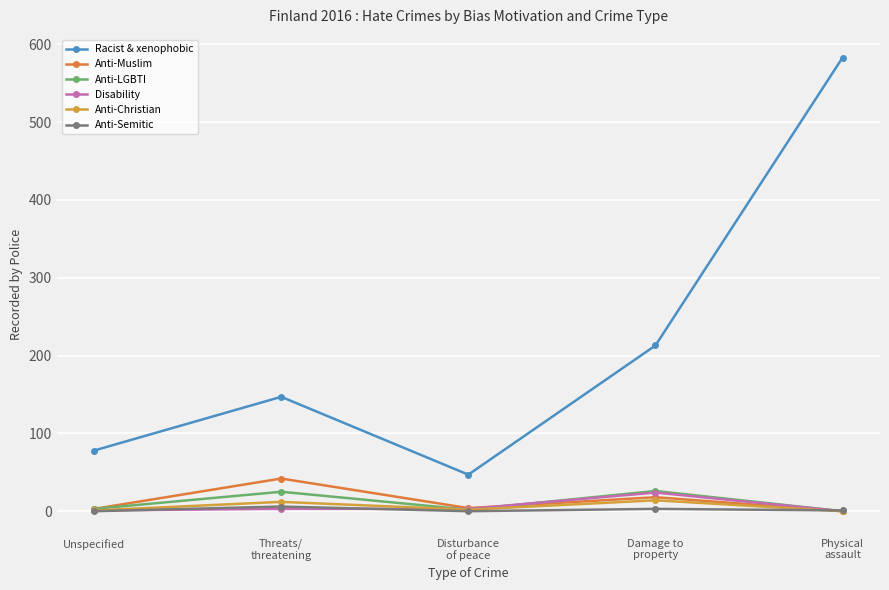

Does the chart have visible grid lines?

Yes